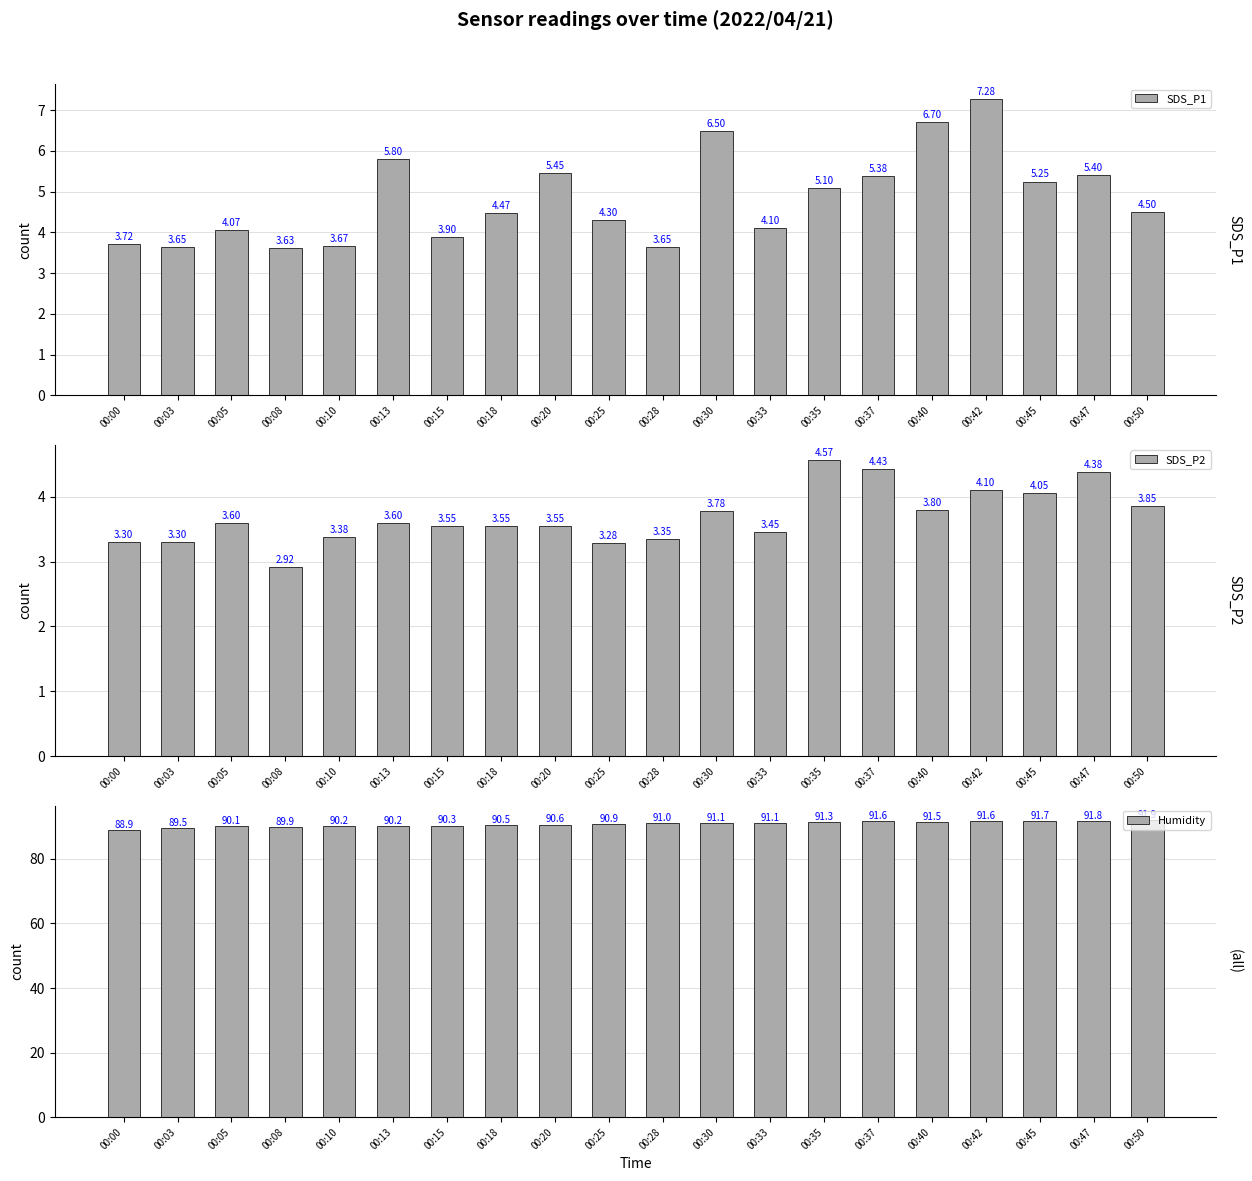

At which label is SDS_P2 closest to 3?

00:08